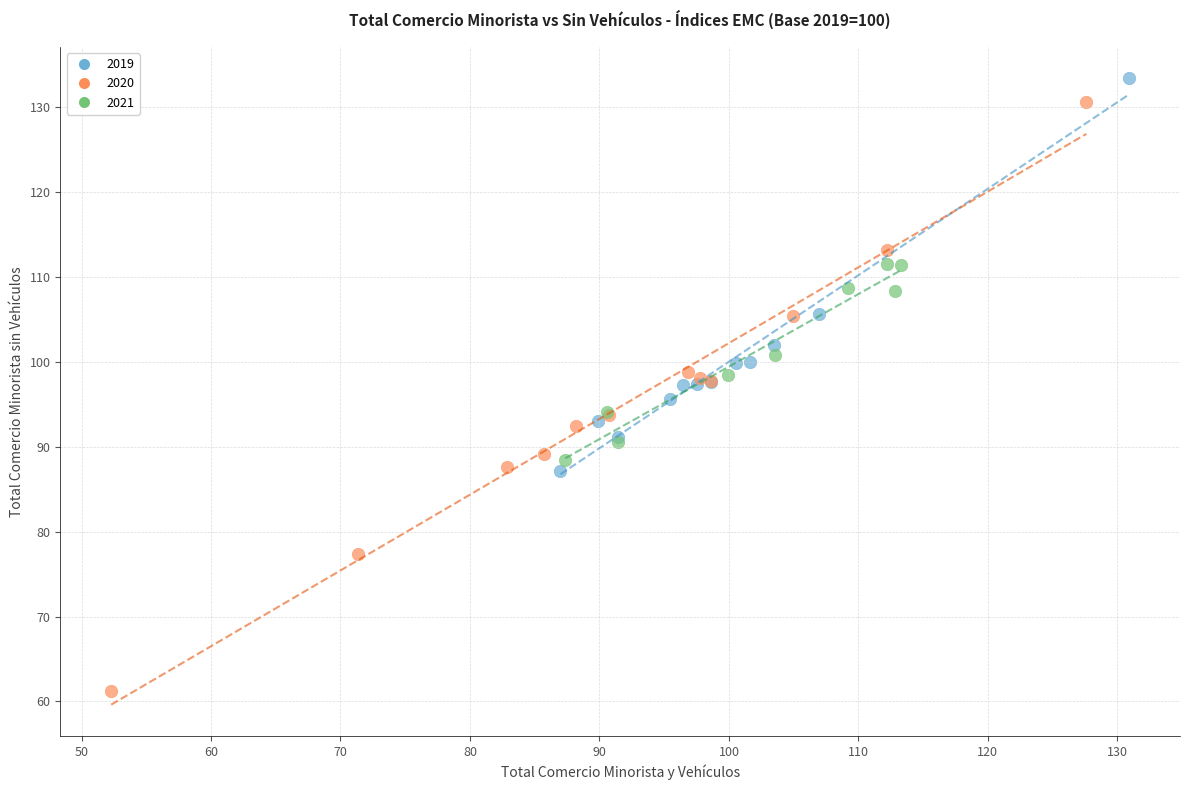

Which series has the widest spread of Y values?

2020